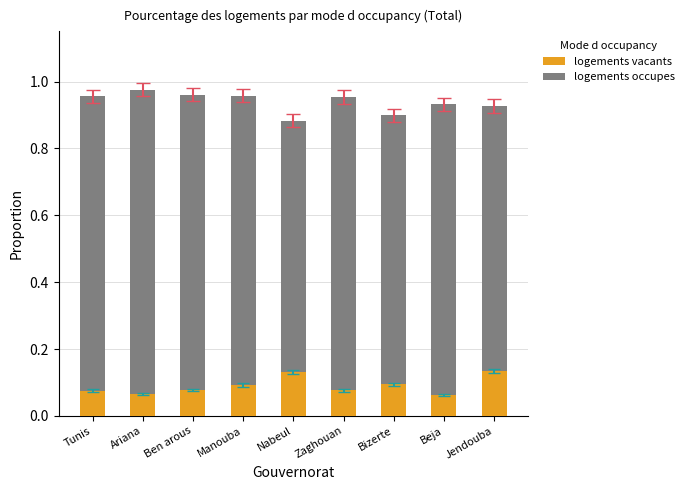

How many logements vacants values are between 0 and 1?

9